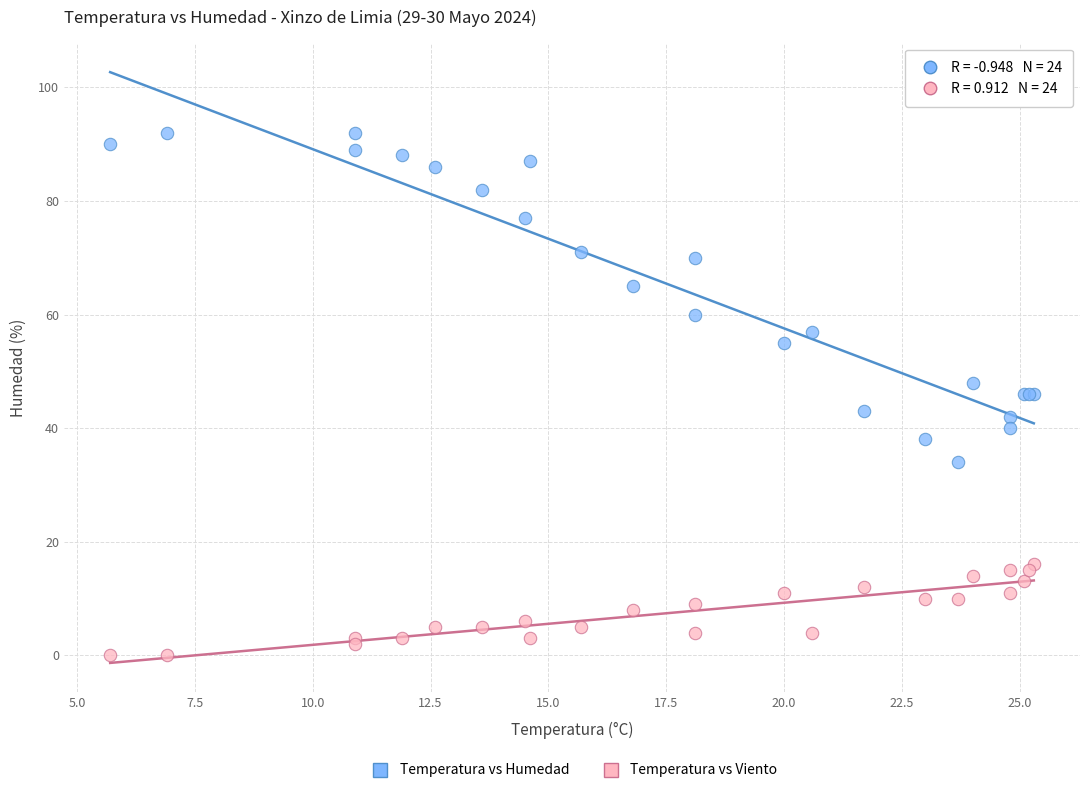

Which series reaches the maximum Y coordinate?

Temperatura vs Humedad